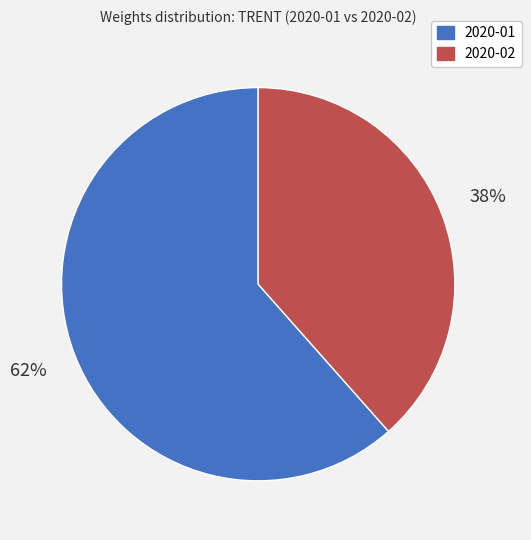

Is there a majority slice in this chart?

Yes